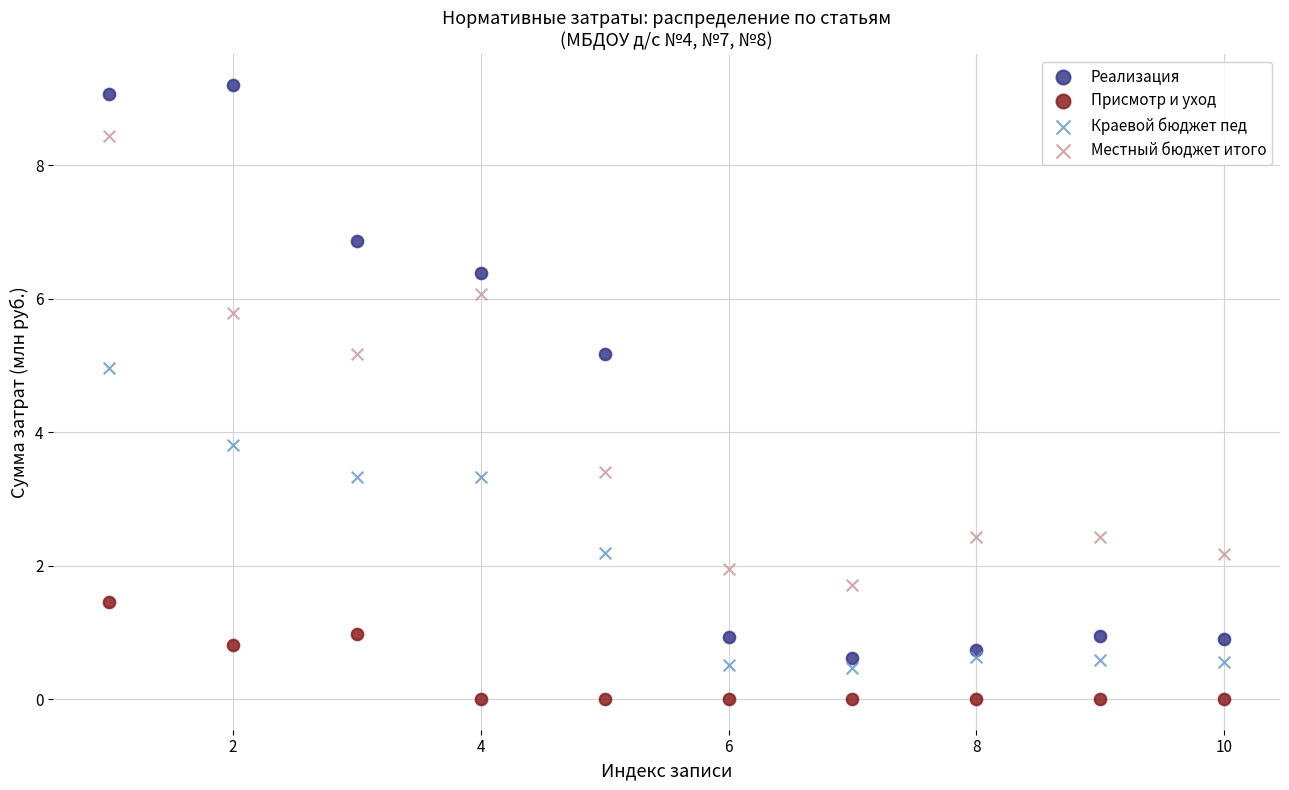

Which series contains the lowest Y value?

Присмотр и уход